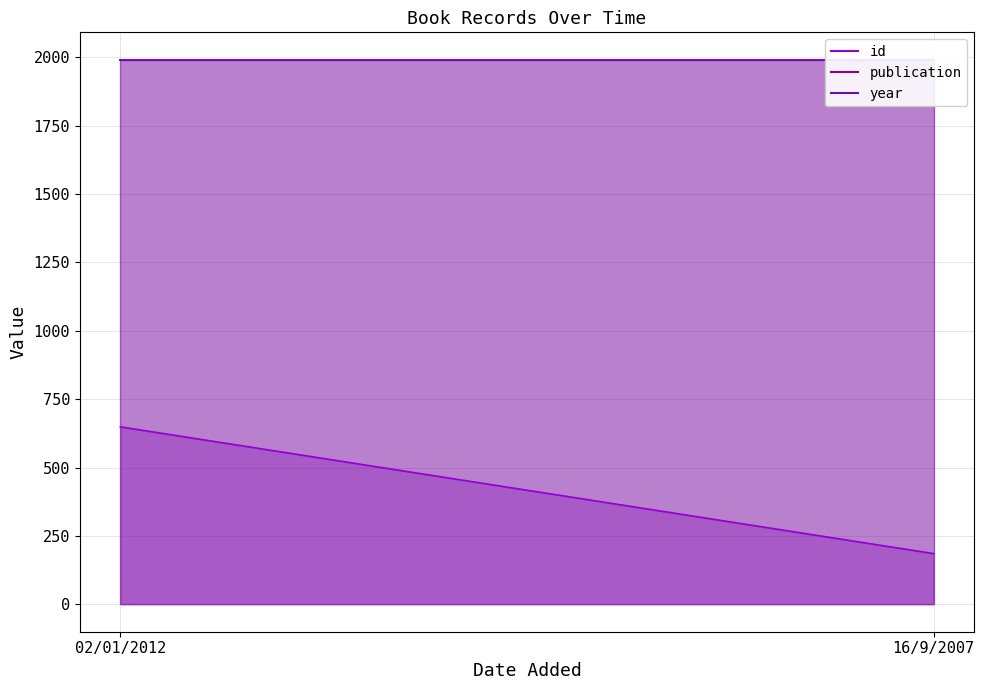

Rank the categories by publication value from lowest to highest.

02/01/2012, 16/9/2007